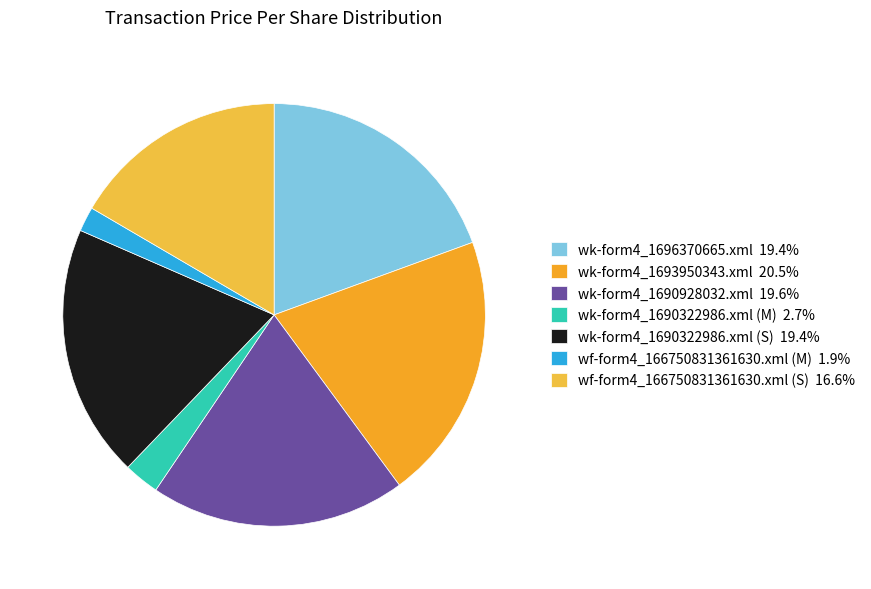

To the nearest percent, what is the combined percentage of wk-form4_1690928032.xml and wf-form4_166750831361630.xml (M)?

21%